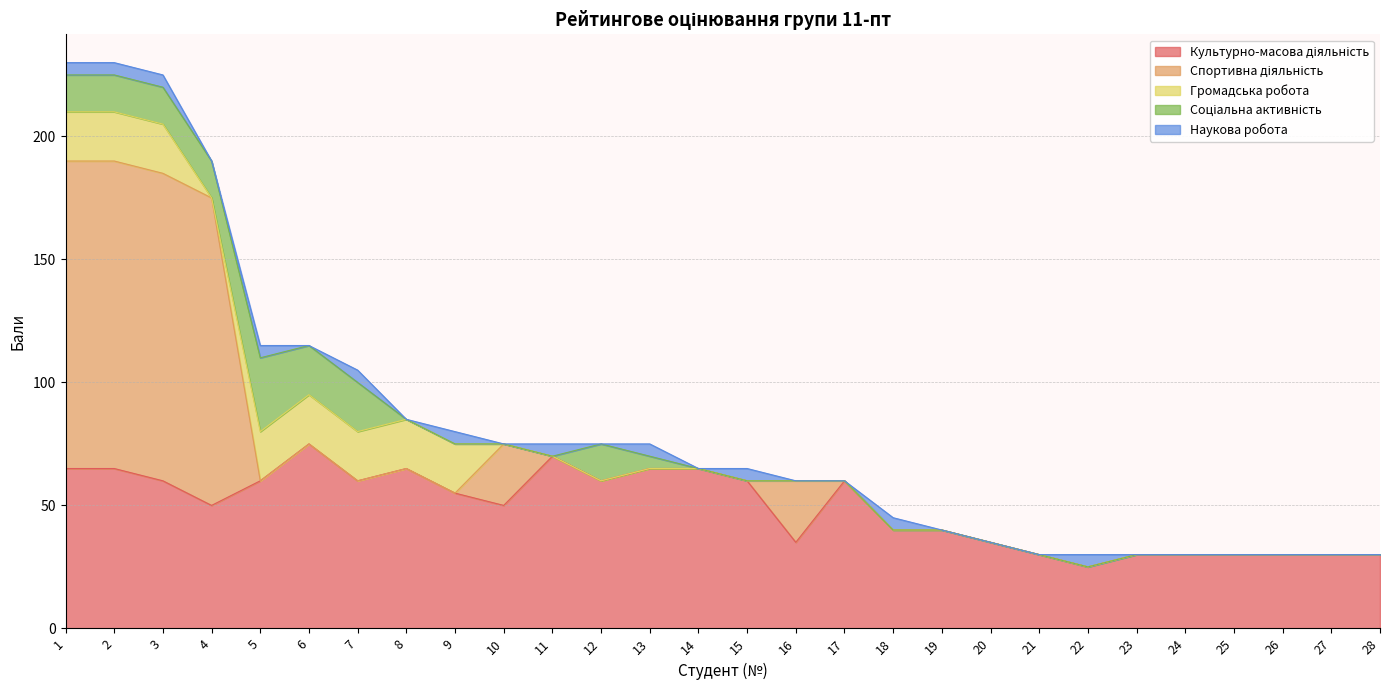

Count the number of categories in the chart.

28